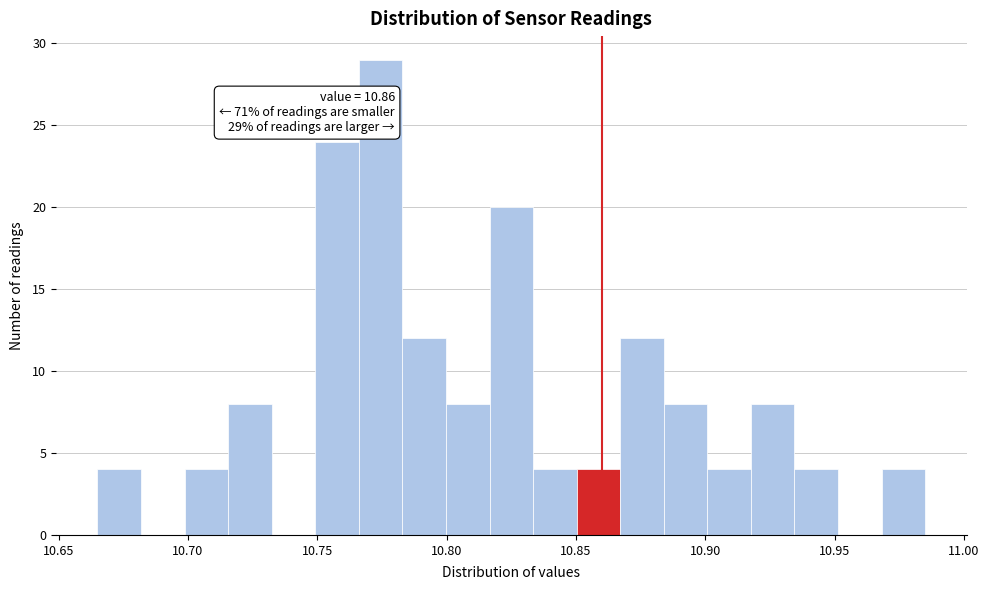

Read against the x-axis, roughly where is the centre of the tallest bar?

10.775